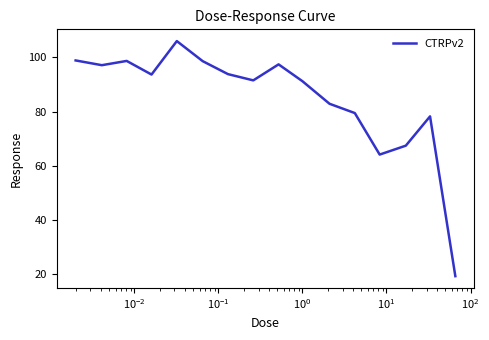

What is the difference between the maximum and minimum values?

86.7